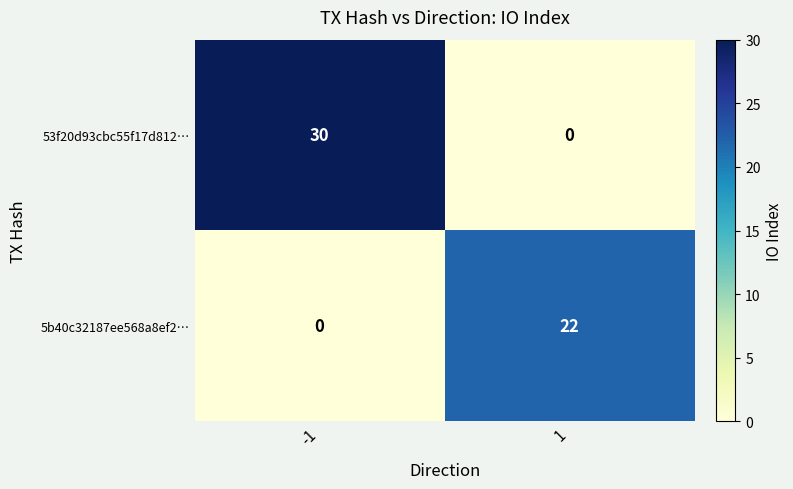

Reading right to left, list all the values displayed in this chart.

53f20d93cbc55f17d812…: 0	30
5b40c32187ee568a8ef2…: 22	0